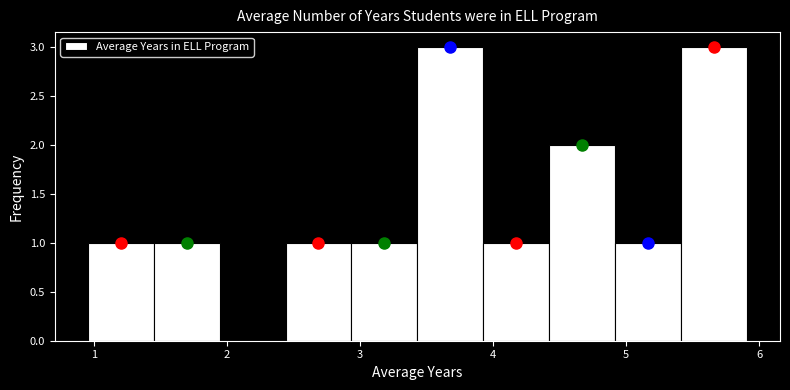

What is the height of the bar covering 1.0 to 1.5 on the x-axis? Neither the bar edges nor the heights are printed on the chart, so give them approximately, as read against the axes.

1